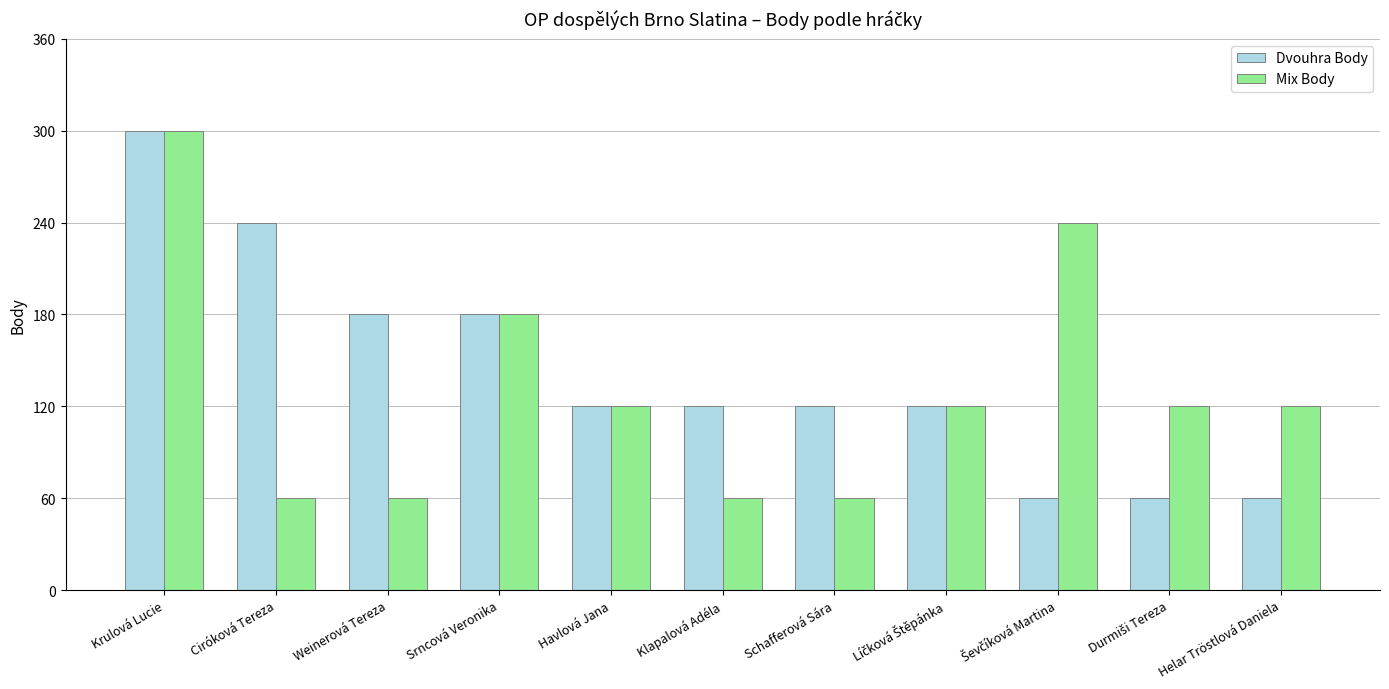

At how many categories does at least one series exceed 271?

1